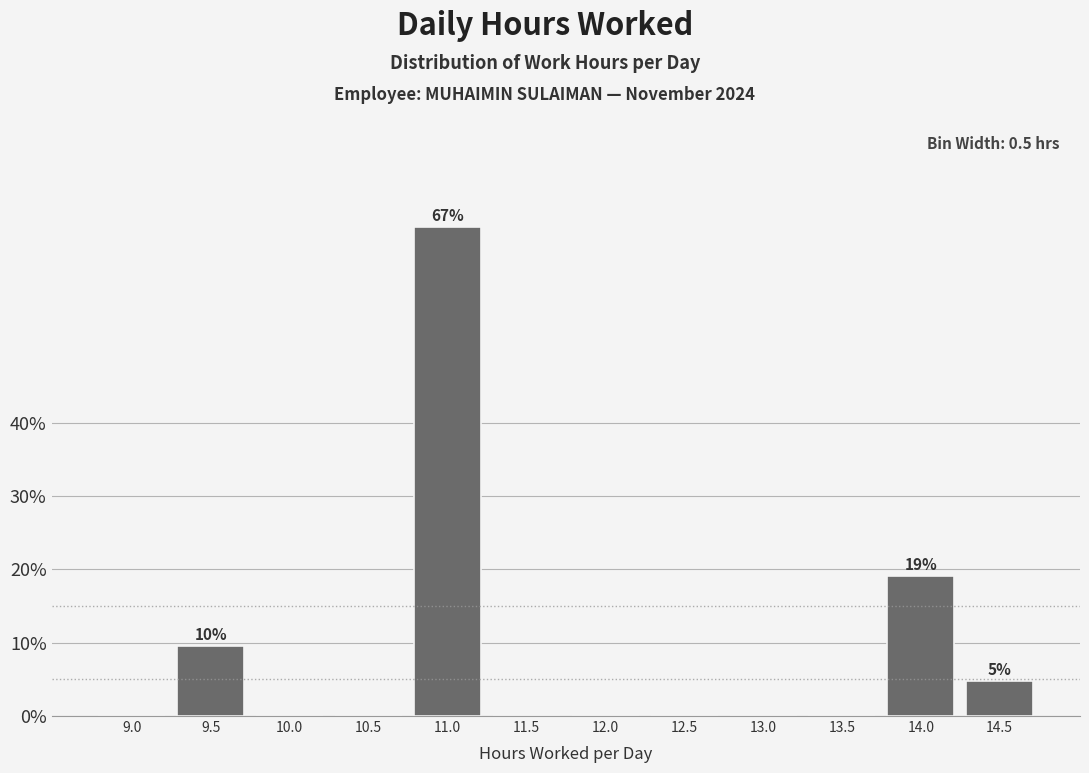

Reading left to right, transcribe all the data shown in this chart.

9.0=0.0	9.5=9.5	10.0=0.0	10.5=0.0	11.0=66.7	11.5=0.0	12.0=0.0	12.5=0.0	13.0=0.0	13.5=0.0	14.0=19.0	14.5=4.8